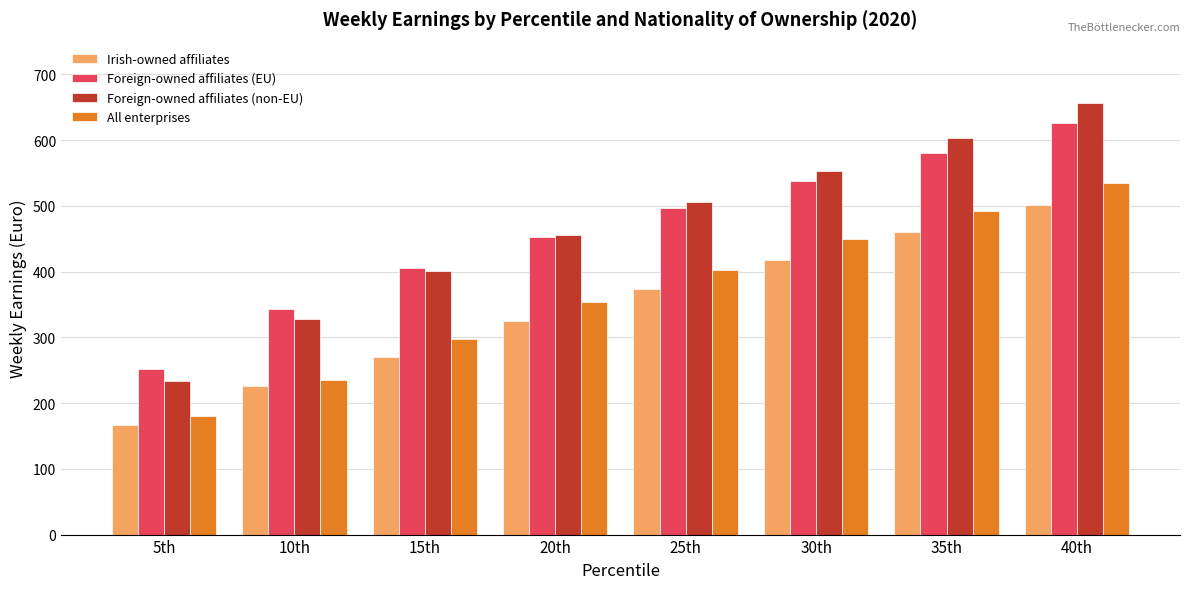

At 35th, list the series in order from largest to smallest.

Foreign-owned affiliates (non-EU), Foreign-owned affiliates (EU), All enterprises, Irish-owned affiliates